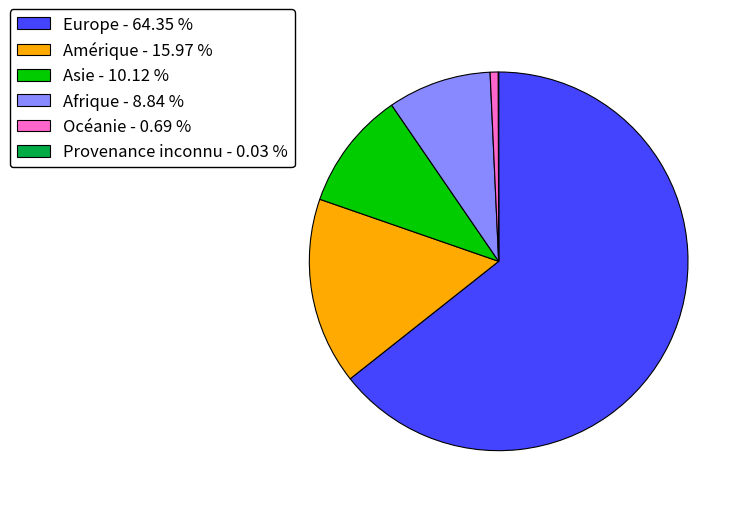

Which slice represents more than half of the pie?

Europe